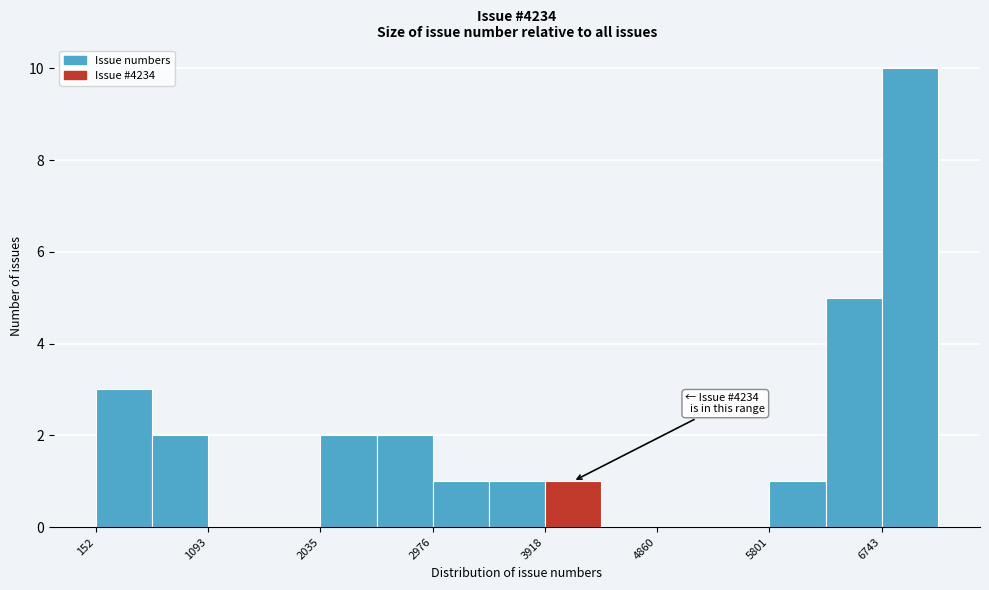

Over which range of the x-axis is the bar tallest?

6700 to 7200